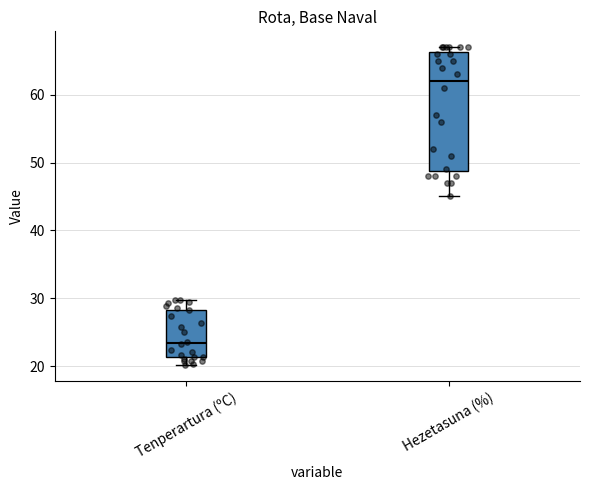

Reading left to right, transcribe this box plot: for each box, give where its median line is, the range the box spans, and where its two whiskers end, as read against the y-axis. The values are not printed on the chart, so give them approximately, as read against the axis.

Tenperartura (ºC): median 23, box 21 to 28, whiskers 20 to 30
Hezetasuna (%): median 62, box 49 to 66, whiskers 45 to 67